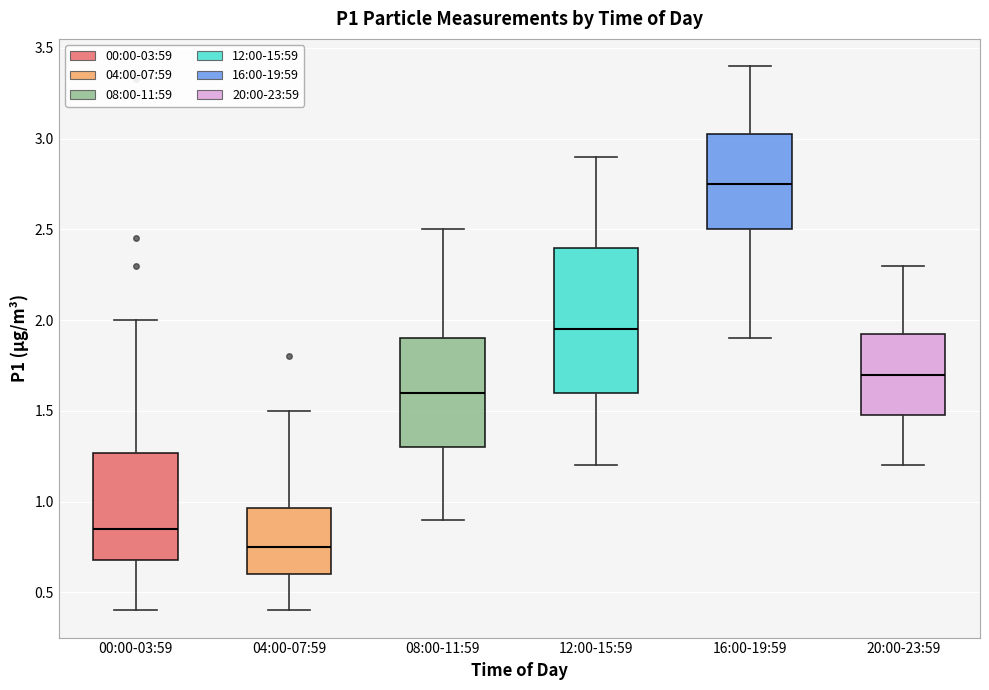

Reading left to right, read every box against the y-axis: the position of its median line, the range the box covers, and the ends of its whiskers. The values are not printed on the chart, so give them approximately, as read against the axis.

00:00-03:59: median 0.85, box 0.70 to 1.25, whiskers 0.40 to 2.00
04:00-07:59: median 0.75, box 0.60 to 0.95, whiskers 0.40 to 1.50
08:00-11:59: median 1.60, box 1.30 to 1.90, whiskers 0.90 to 2.50
12:00-15:59: median 1.95, box 1.60 to 2.40, whiskers 1.20 to 2.90
16:00-19:59: median 2.75, box 2.50 to 3.05, whiskers 1.90 to 3.40
20:00-23:59: median 1.70, box 1.50 to 1.95, whiskers 1.20 to 2.30